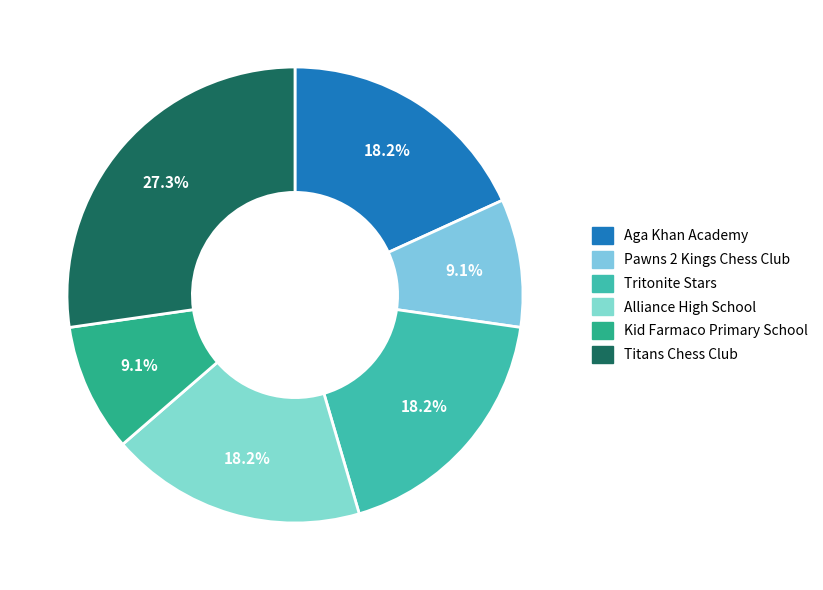

To the nearest percent, what percentage of the pie is Pawns 2 Kings Chess Club?

9%